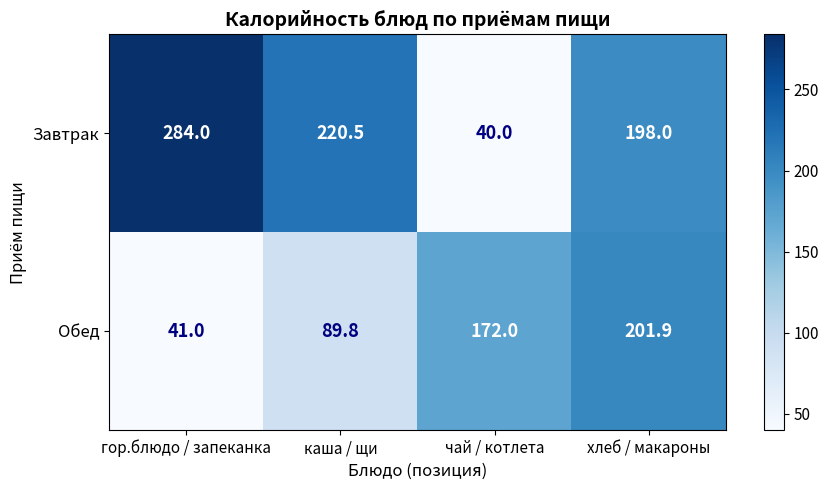

At which label does Обед reach its minimum?

гор.блюдо / запеканка